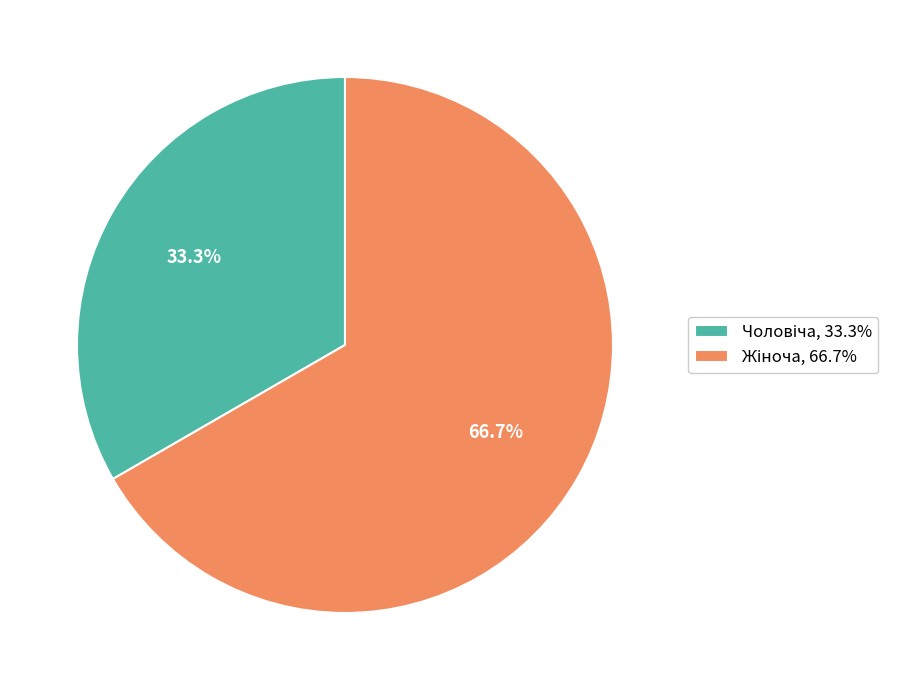

Does any single category account for the majority?

Yes